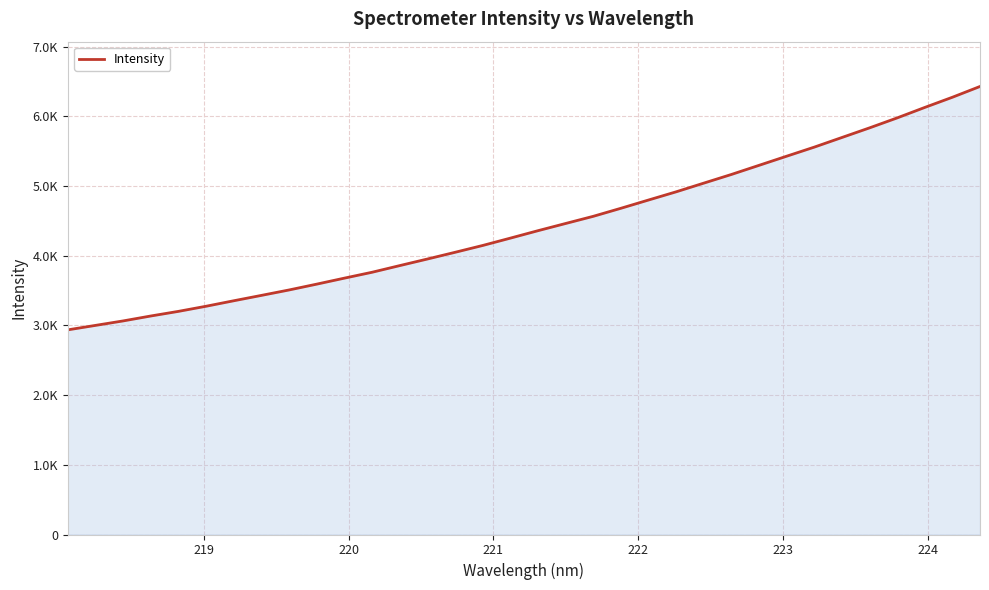

Does the chart display data point markers on the line(s)?

No